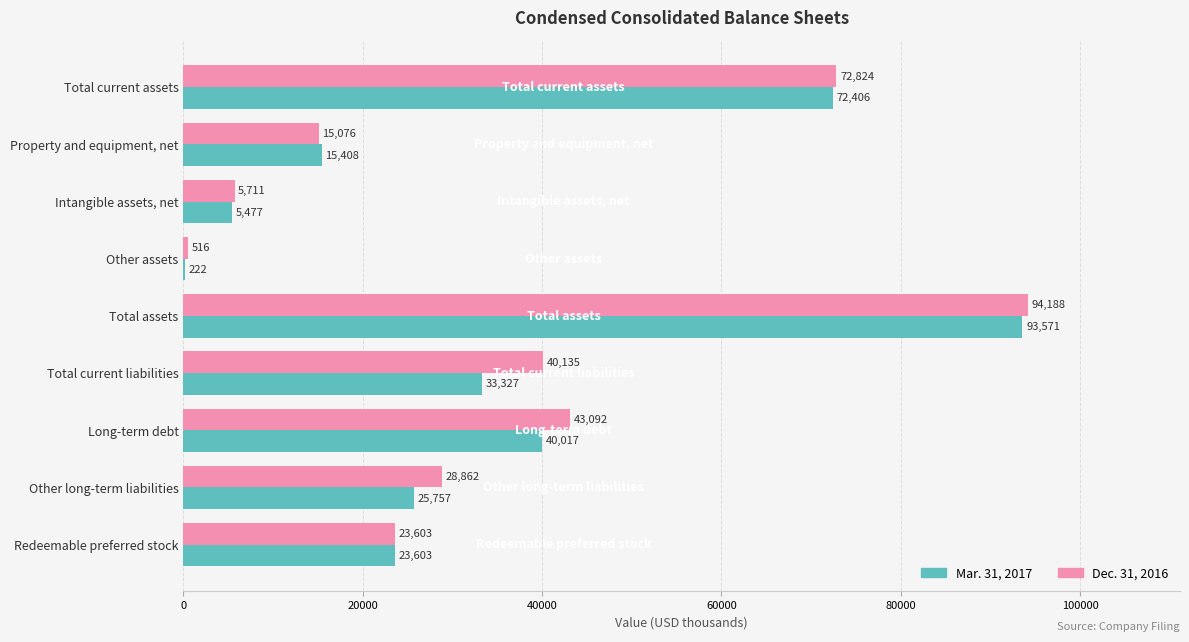

At which category is the sum across all series the highest?

Total assets